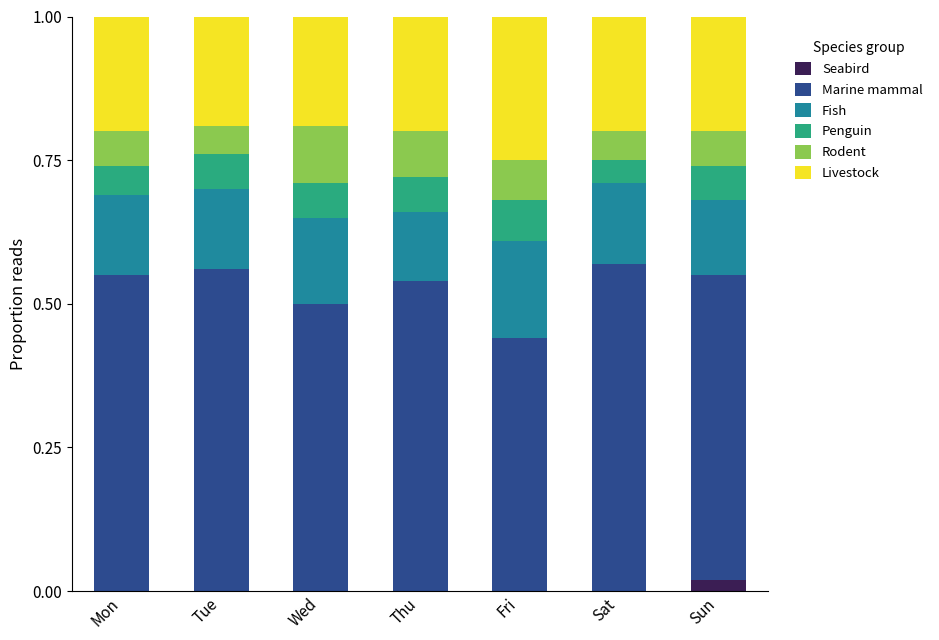

The Seabird series shows 0.0 at Sun. True or false?

True